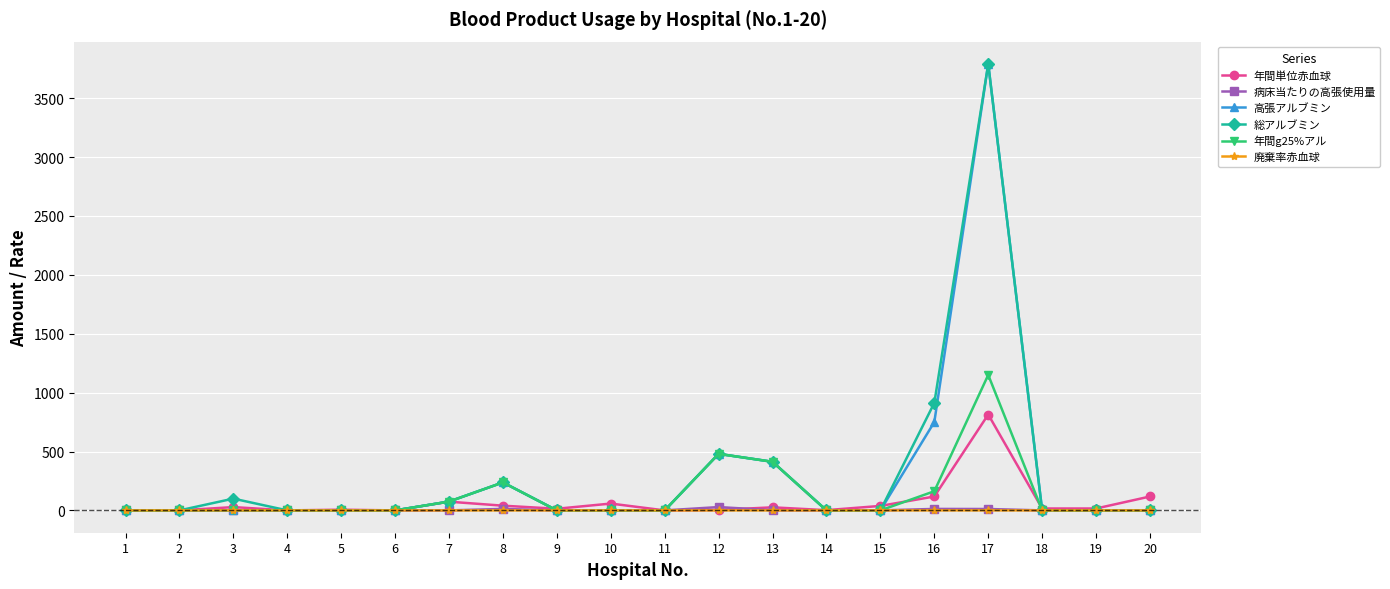

At which category is the sum across all series the highest?

17